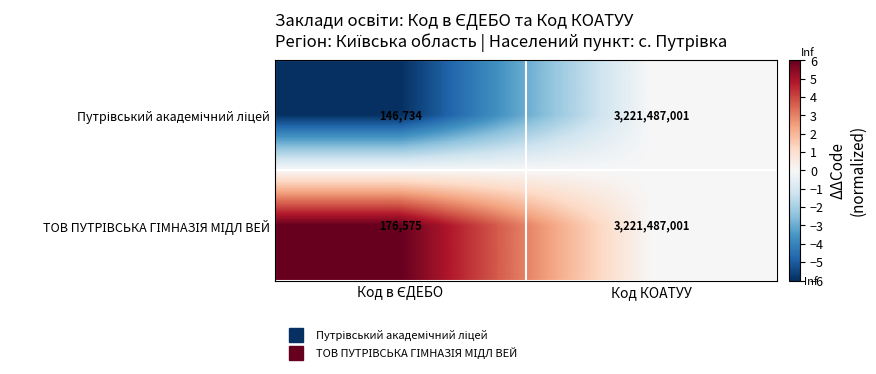

At which category is the sum across all series the highest?

Код КОАТУУ